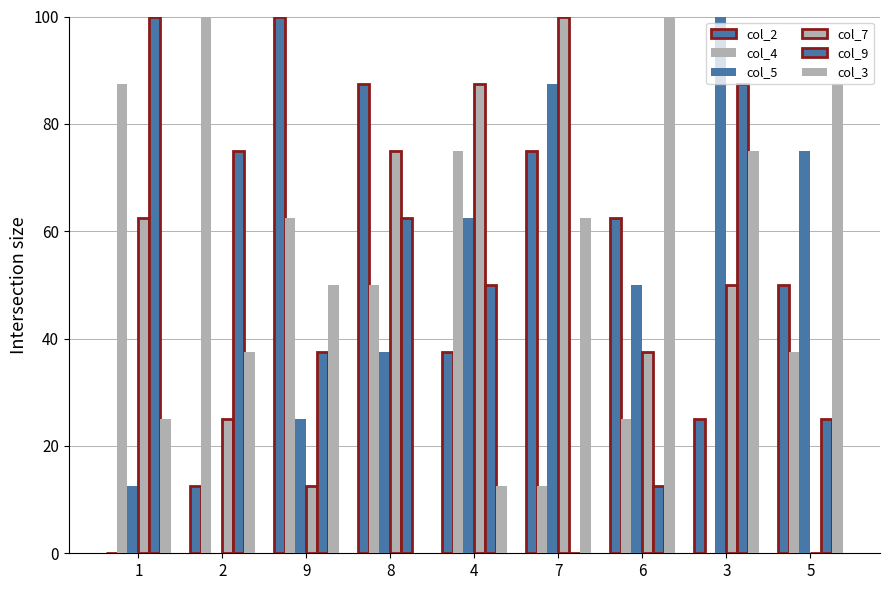

Which category has the lowest value across all series?

1